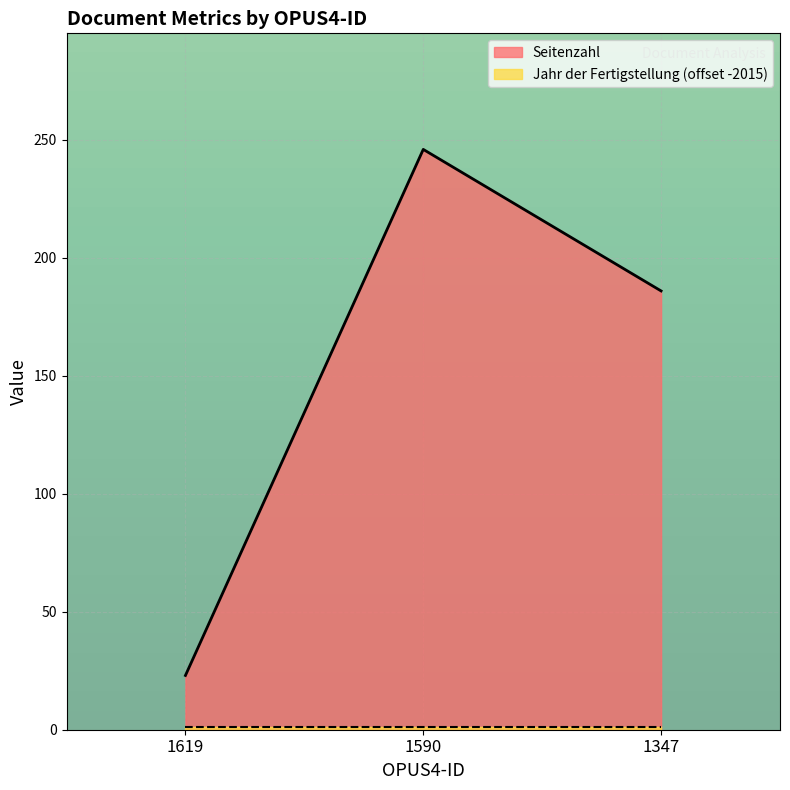

What is the maximum value shown in the chart?

246